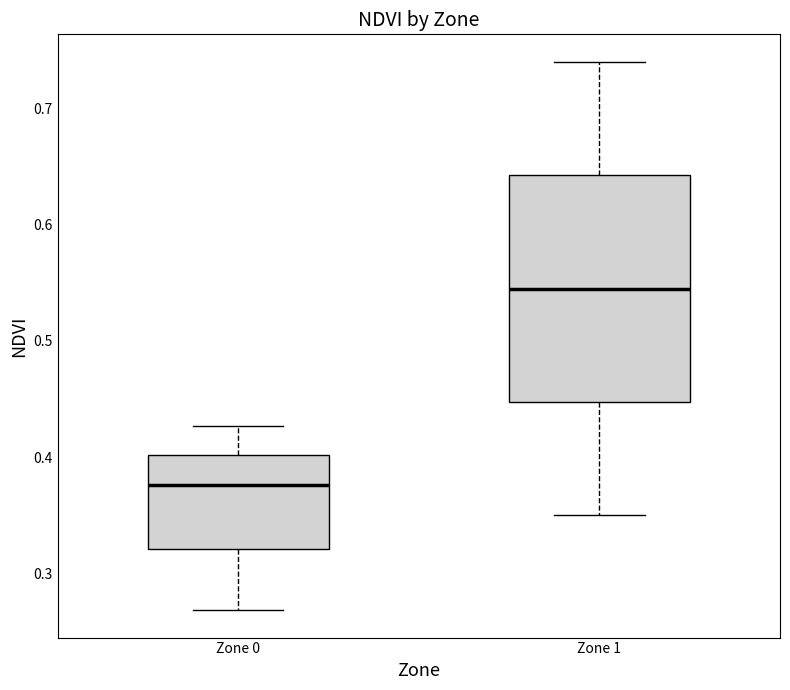

Which box's median line is the lowest?

Zone 0